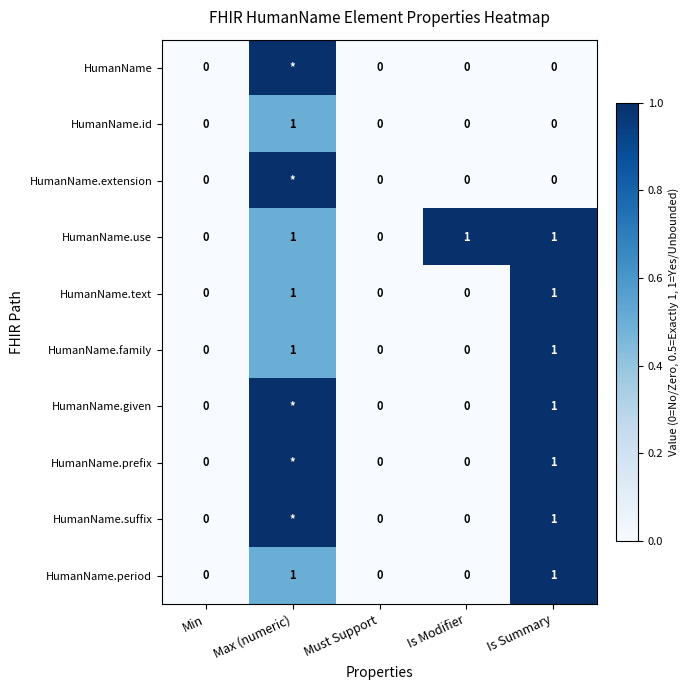

How many HumanName.text values are between 0 and 1?

5